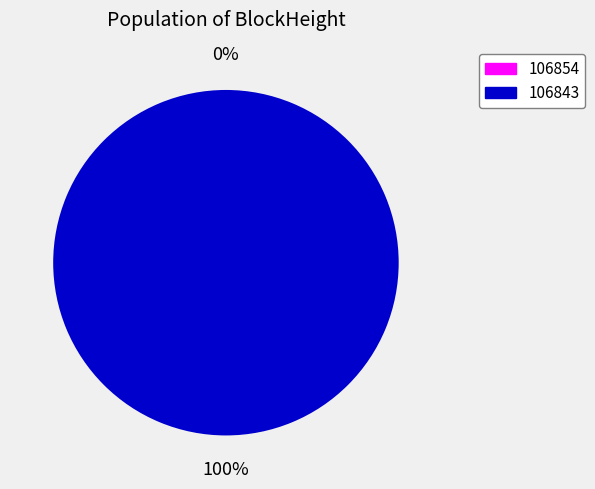

Rank the categories by value from lowest to highest.

106854, 106843